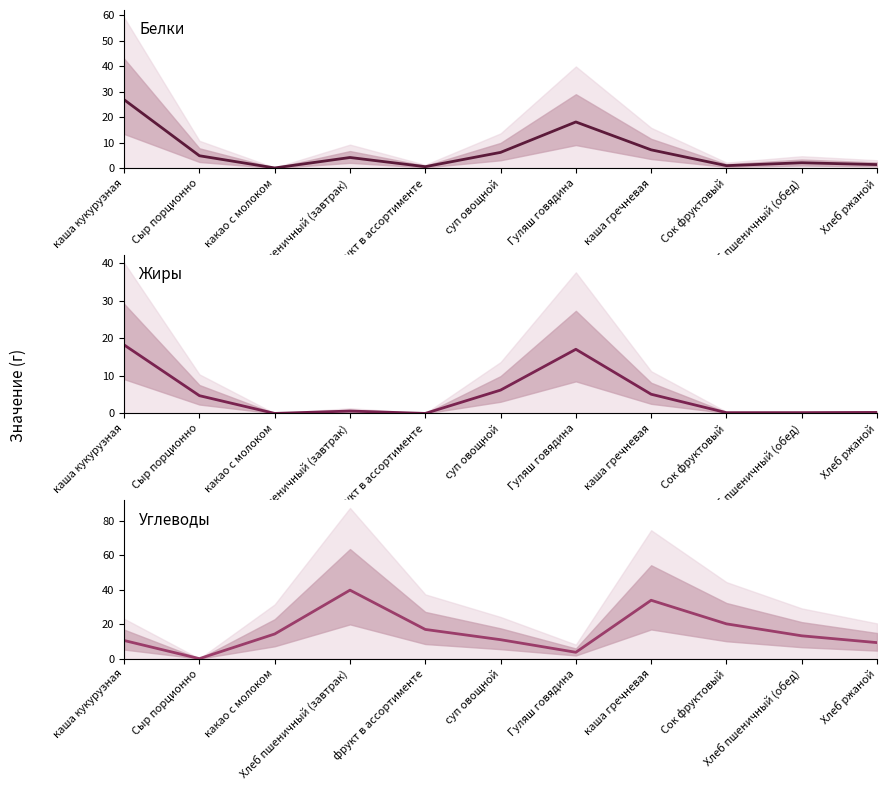

What position from the left is Сыр порционно?

2